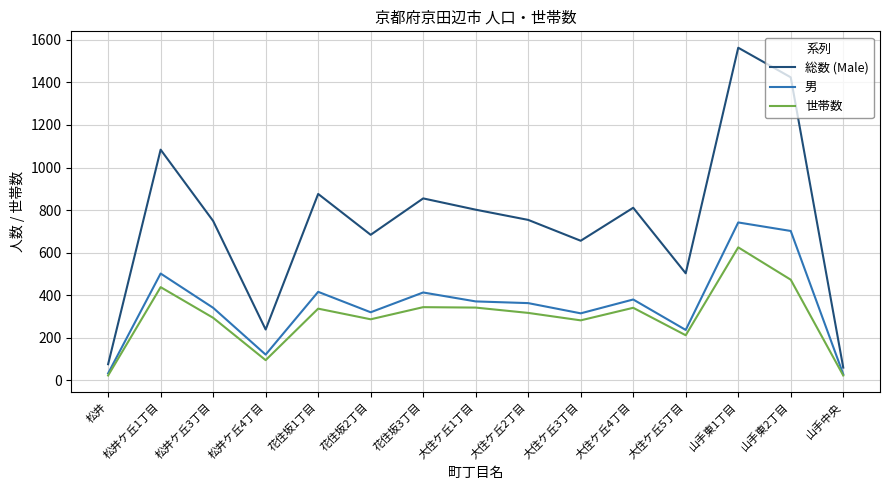

What is the difference between the maximum and minimum values in the 世帯数 series?

602